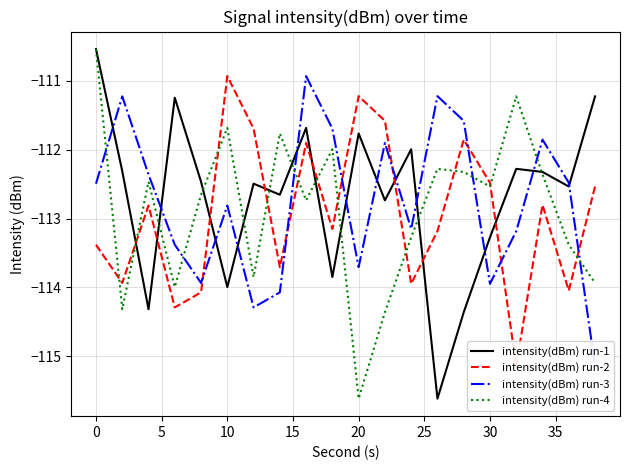

What is the maximum value for intensity(dBm) run-4?

-110.5